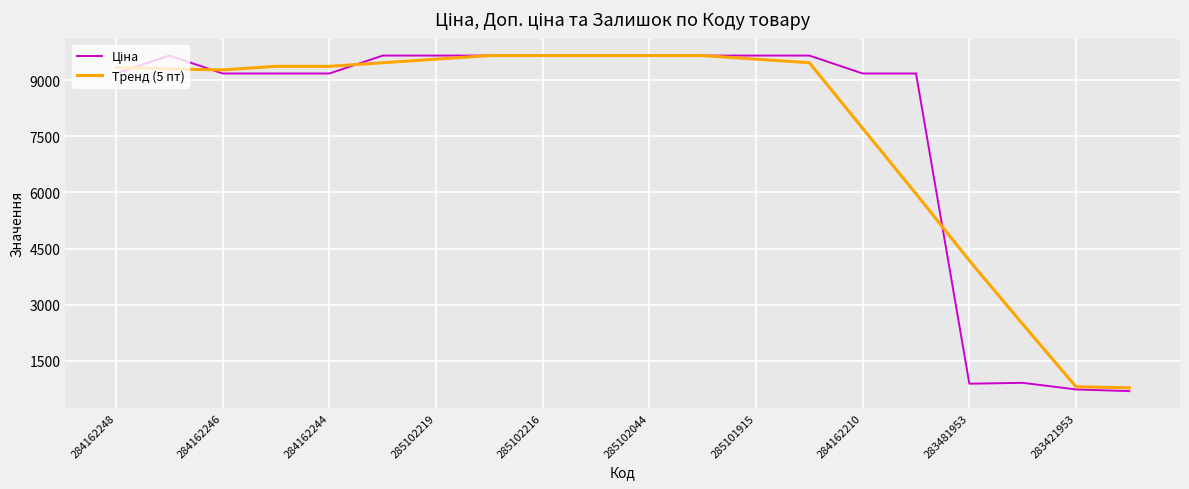

What is the greatest value displayed?

9664.7